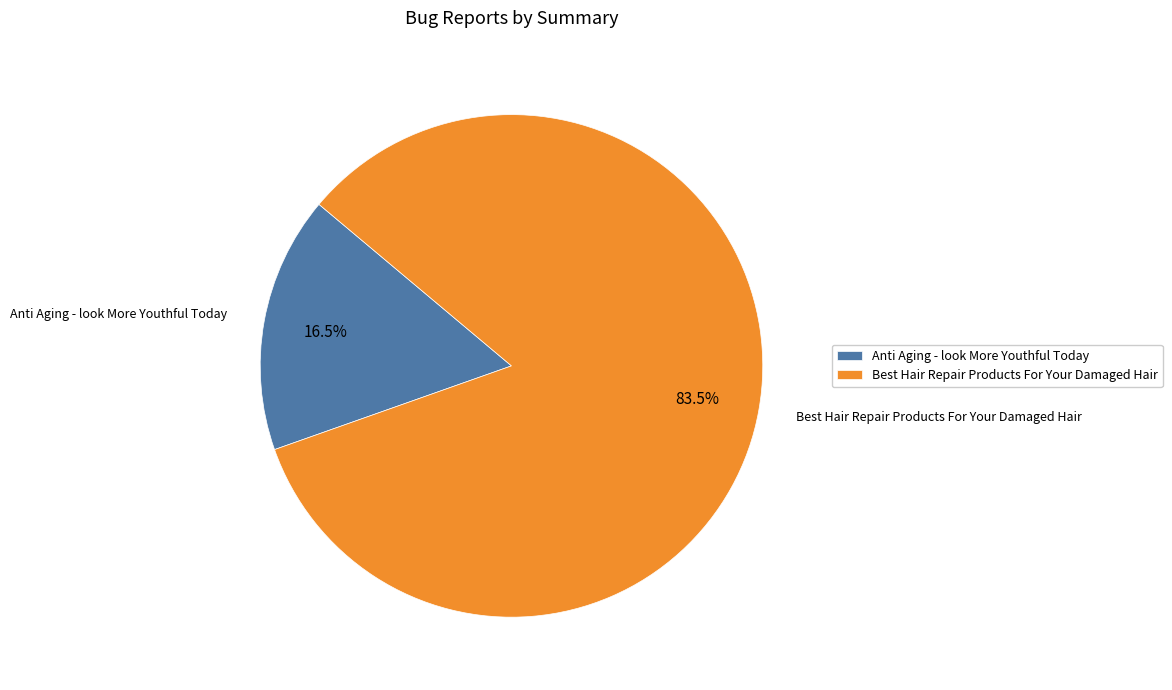

Which slice is the largest?

Best Hair Repair Products For Your Damaged Hair